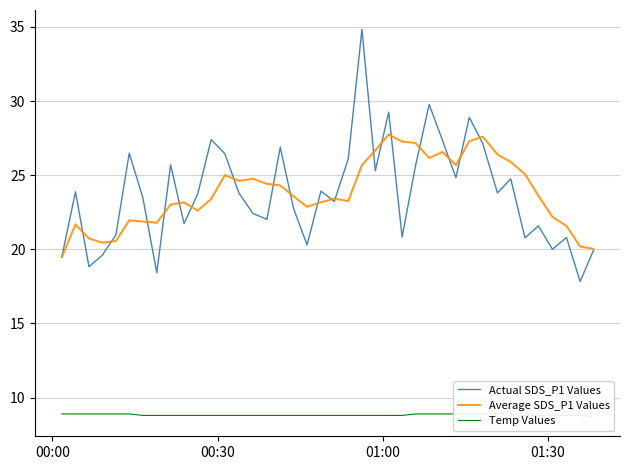

What is the maximum value for Average SDS_P1 Values?

27.7